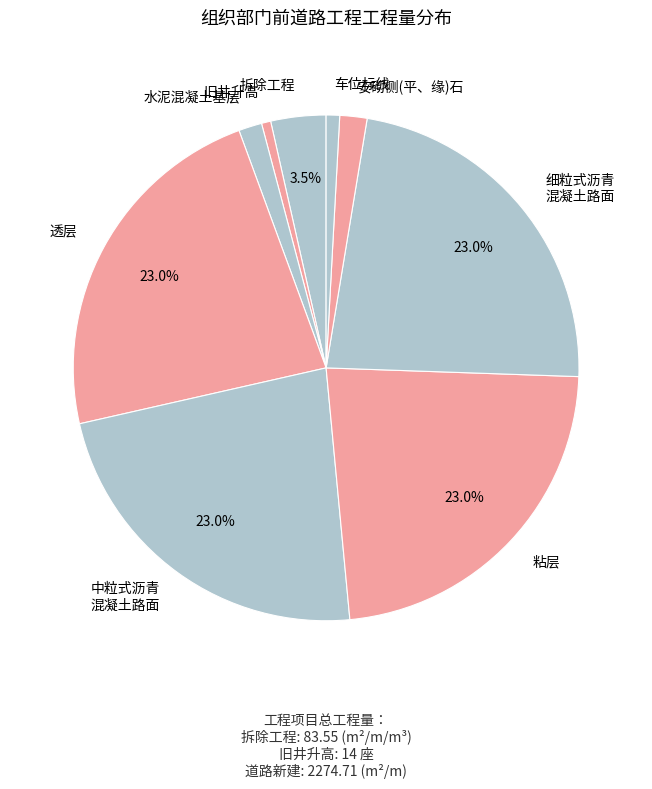

Combined, do 水泥混凝土基层 and 中粒式沥青 混凝土路面 account for over 50%?

No